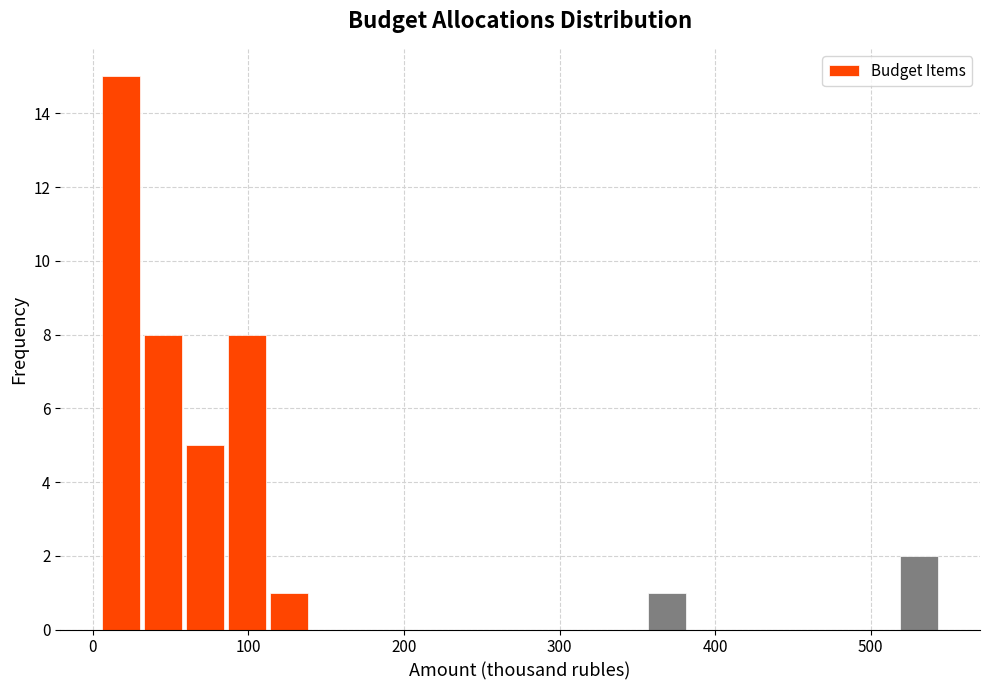

Around what value on the x-axis is the tallest bar? Give the approximate position of its centre, as read against the axis.

20